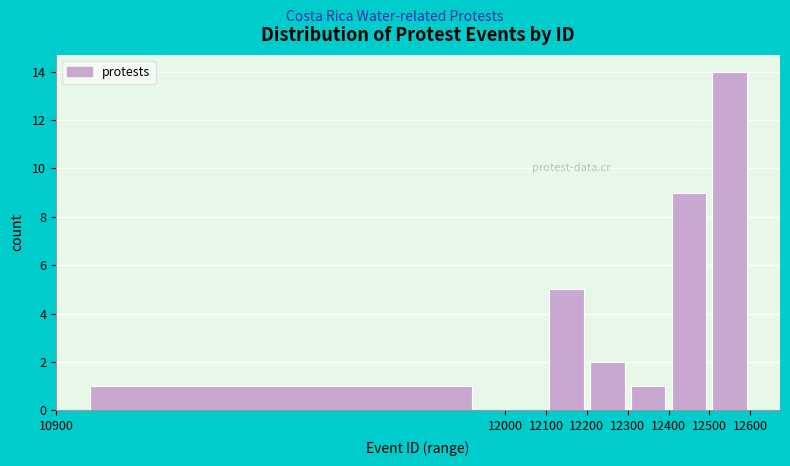

How tall is the bar that spans 12200 to 12300 on the x-axis? The values are not printed on the chart, so give them approximately, as read against the axis.

2